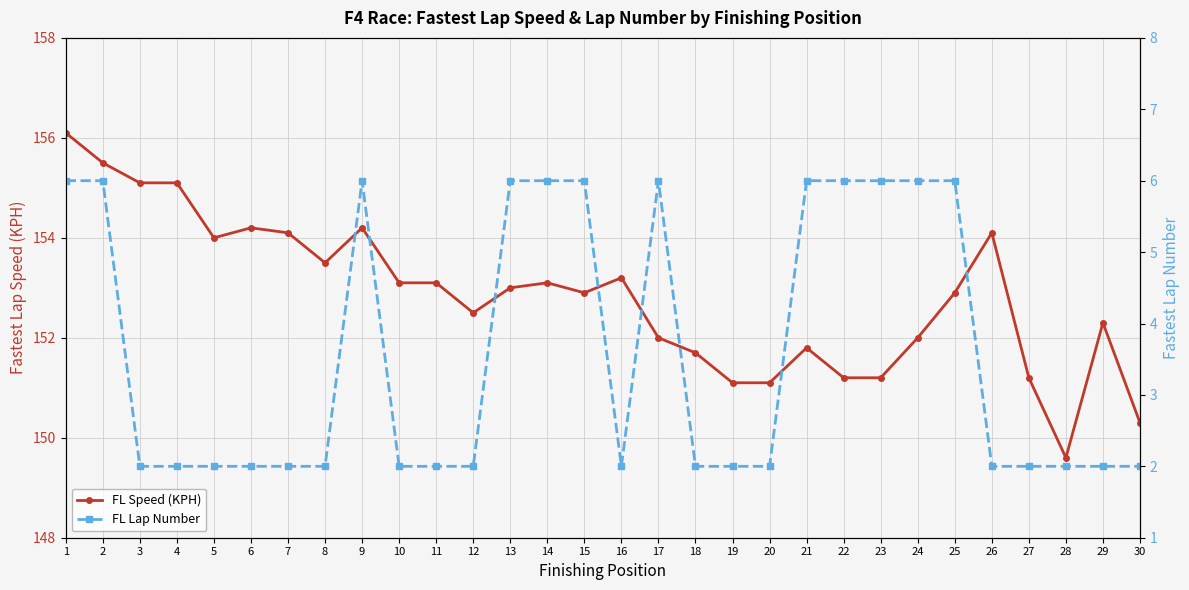

Which category has the lowest value in the FL Speed (KPH) series?

28